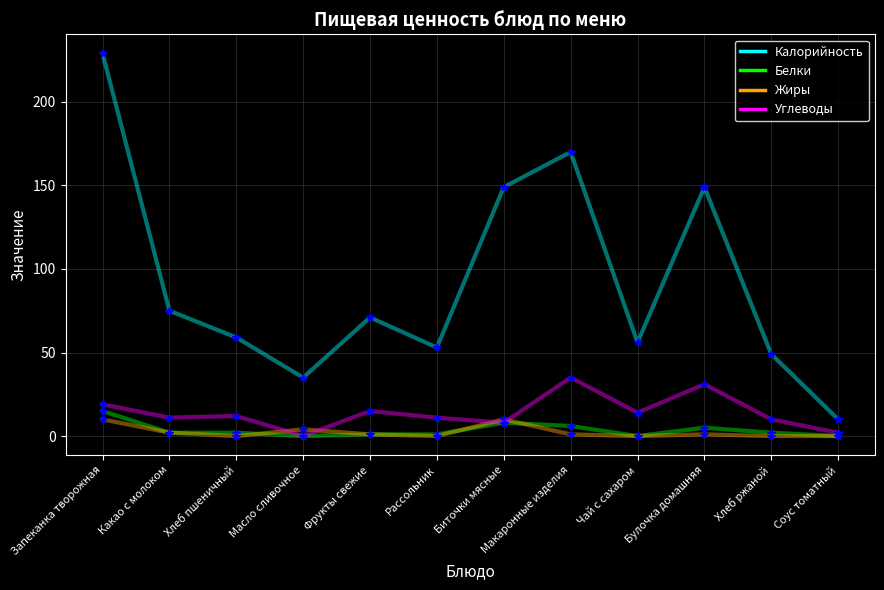

True or false: Белки and Калорийность cross at least once.

False